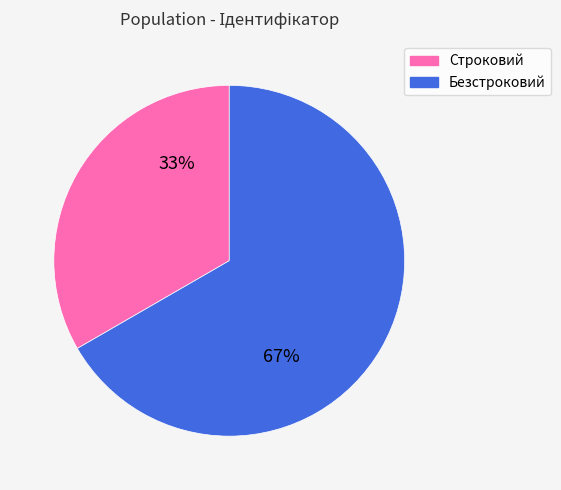

Approximately how many times larger is the value at Безстроковий compared to Строковий?

2.0